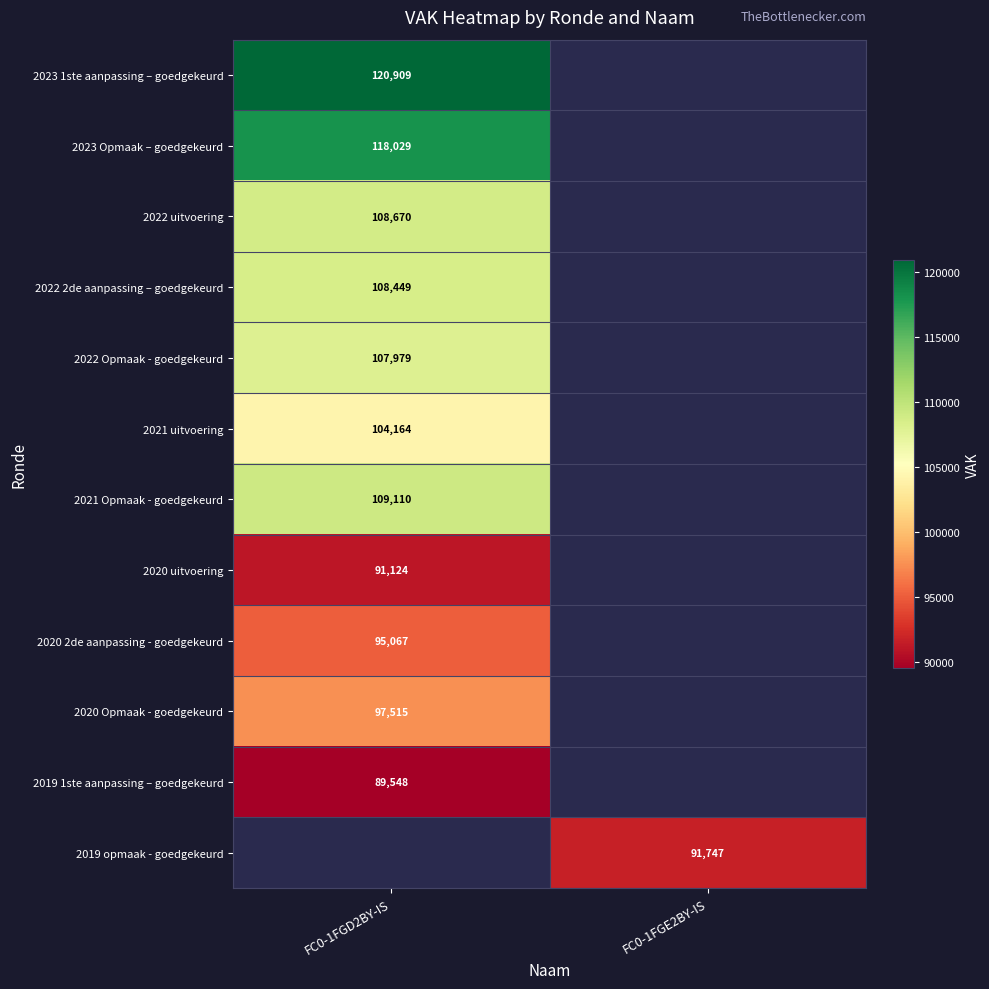

The 2019 opmaak - goedgekeurd series shows 91747 at FC0-1FGE2BY-IS. True or false?

True